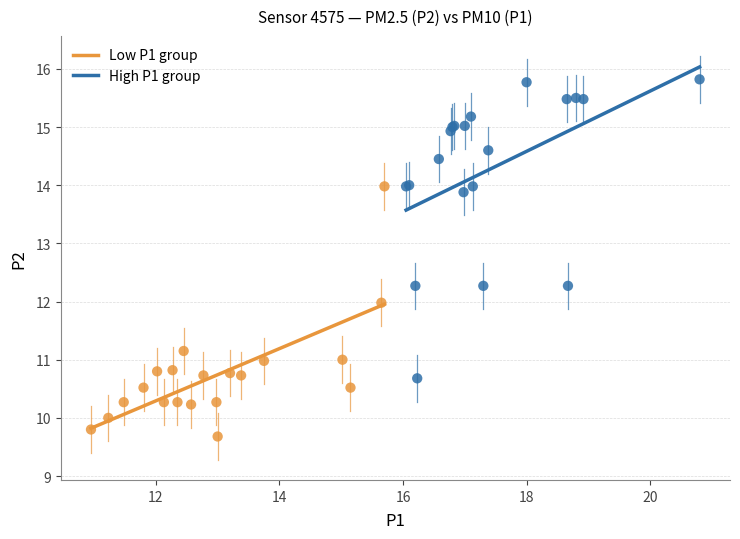

Which series contains the highest Y value?

High P1 group